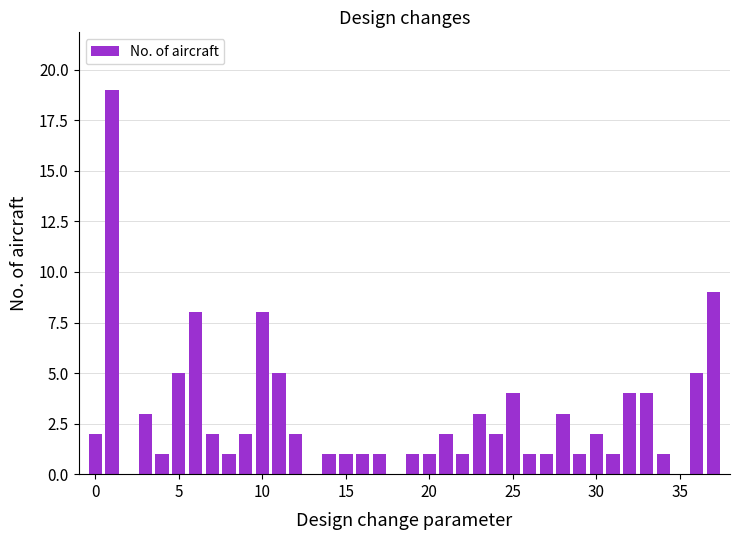

What is the maximum value shown in the chart?

19